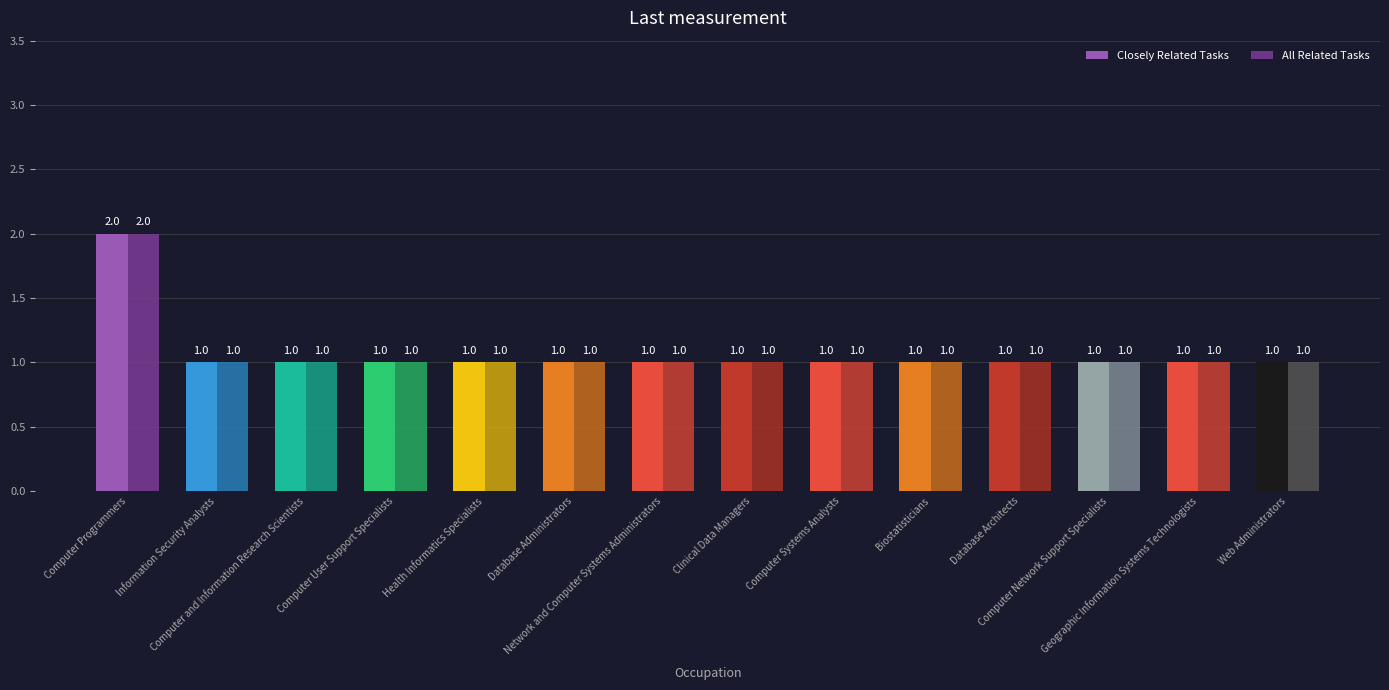

What is the sum of all All Related Tasks values?

15